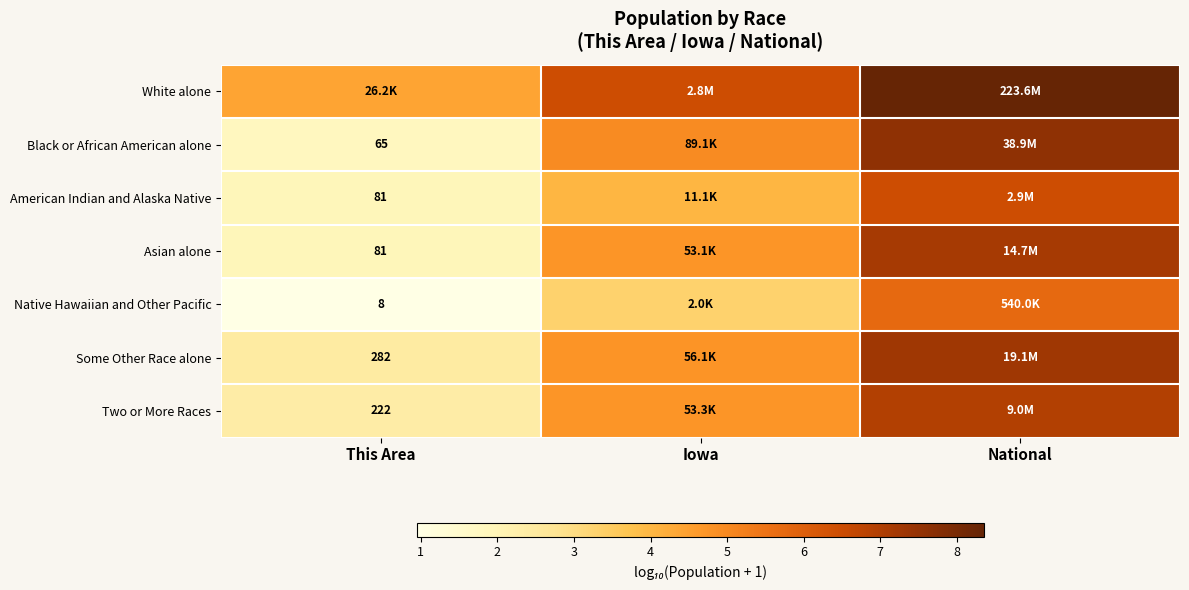

Where does the Black or African American alone series first go above 4?

Iowa